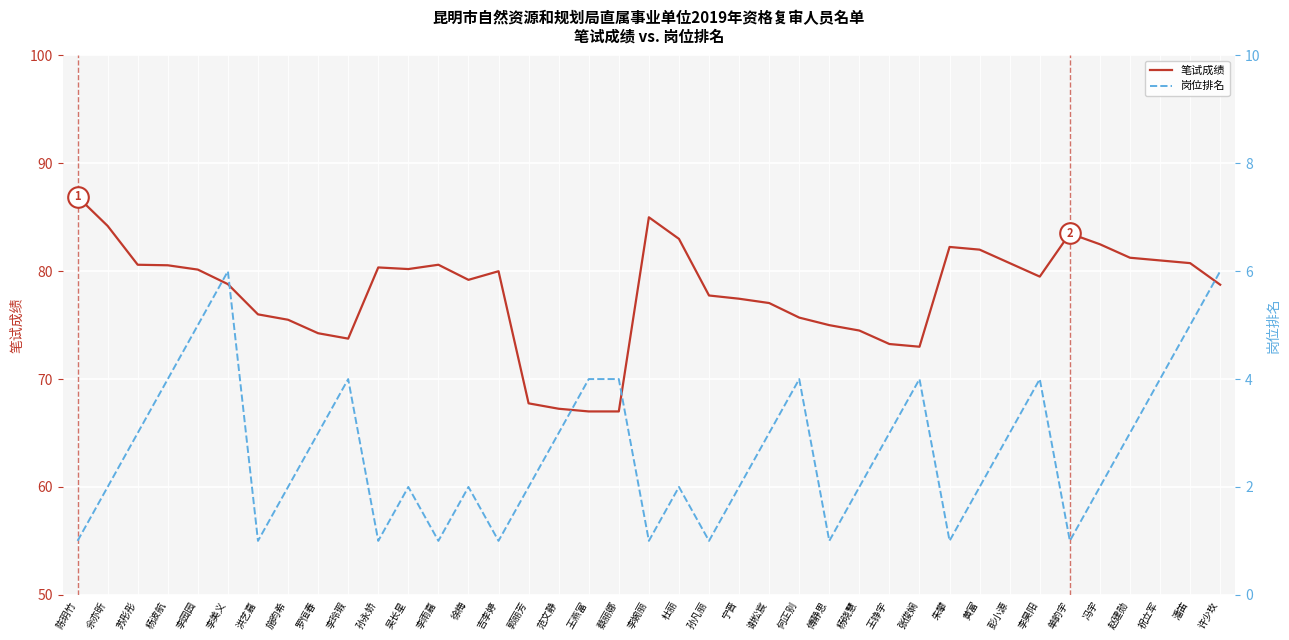

At which category is the sum across all series the highest?

陈玥竹